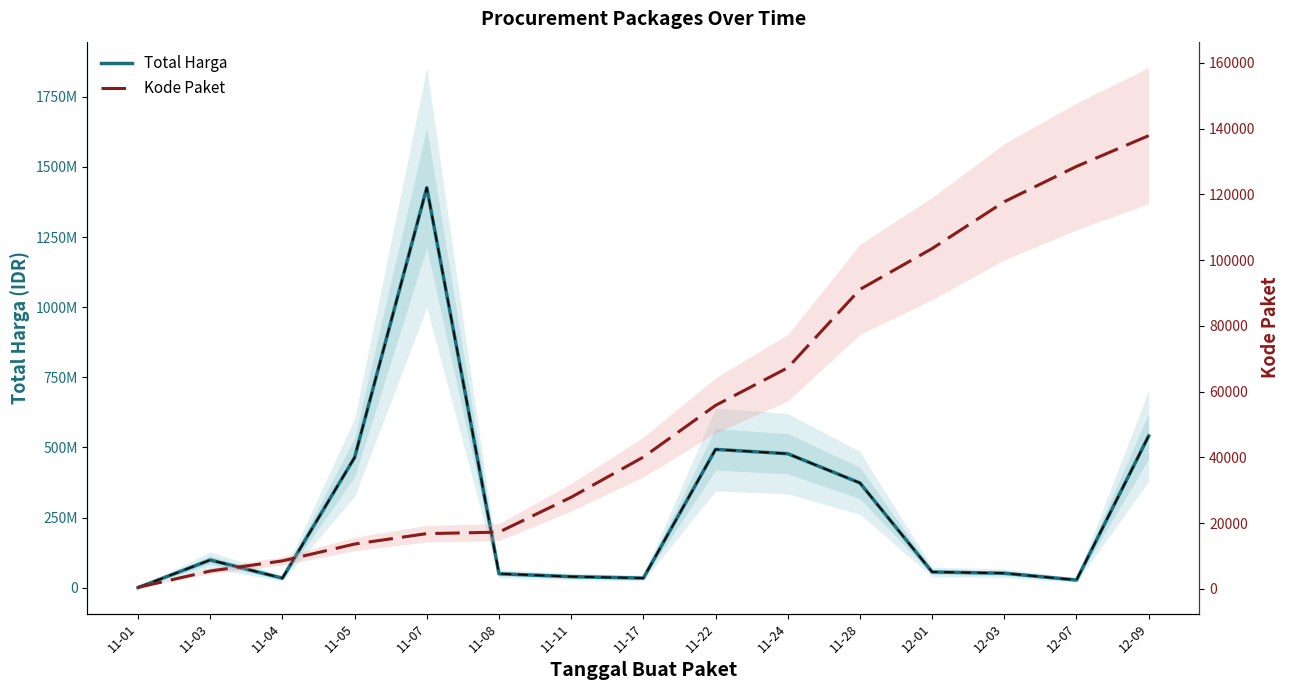

What is the minimum value for Kode Paket?

464